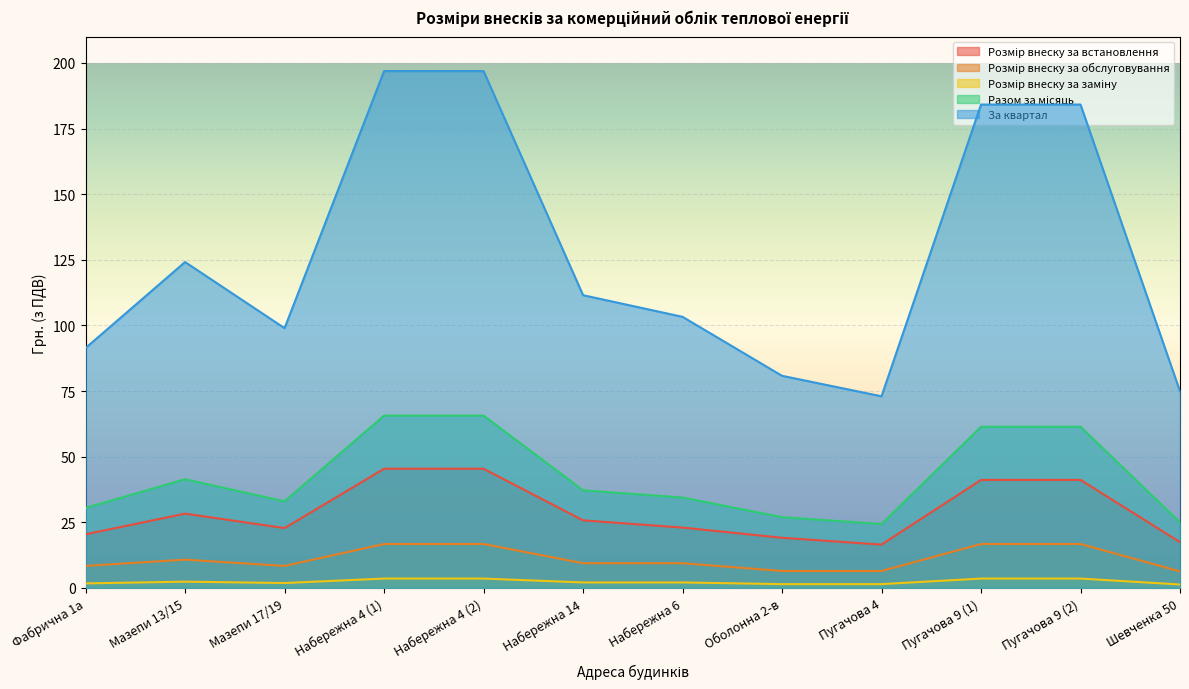

How many lines are shown in the chart?

5